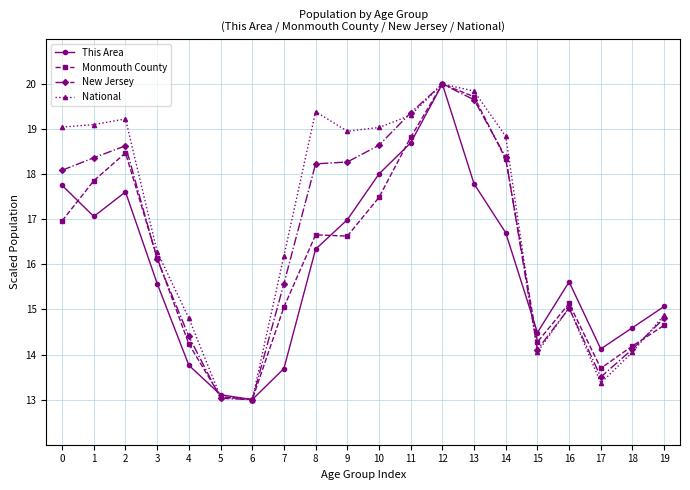

What value does the Monmouth County series have at 16?

15.1